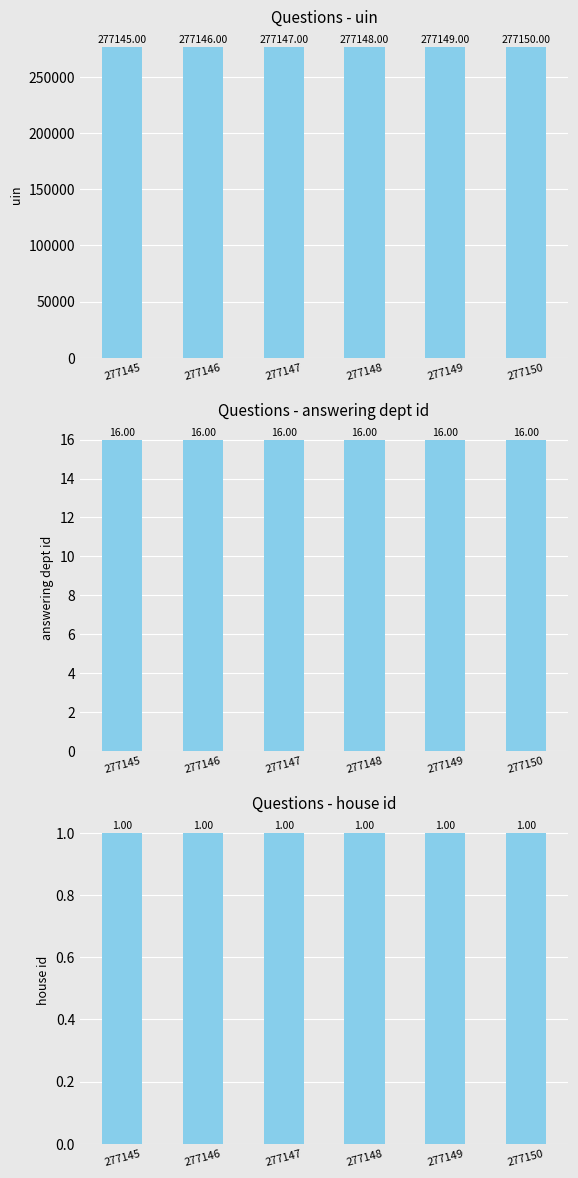

Which has a higher value, 277149 or 277147?

277149